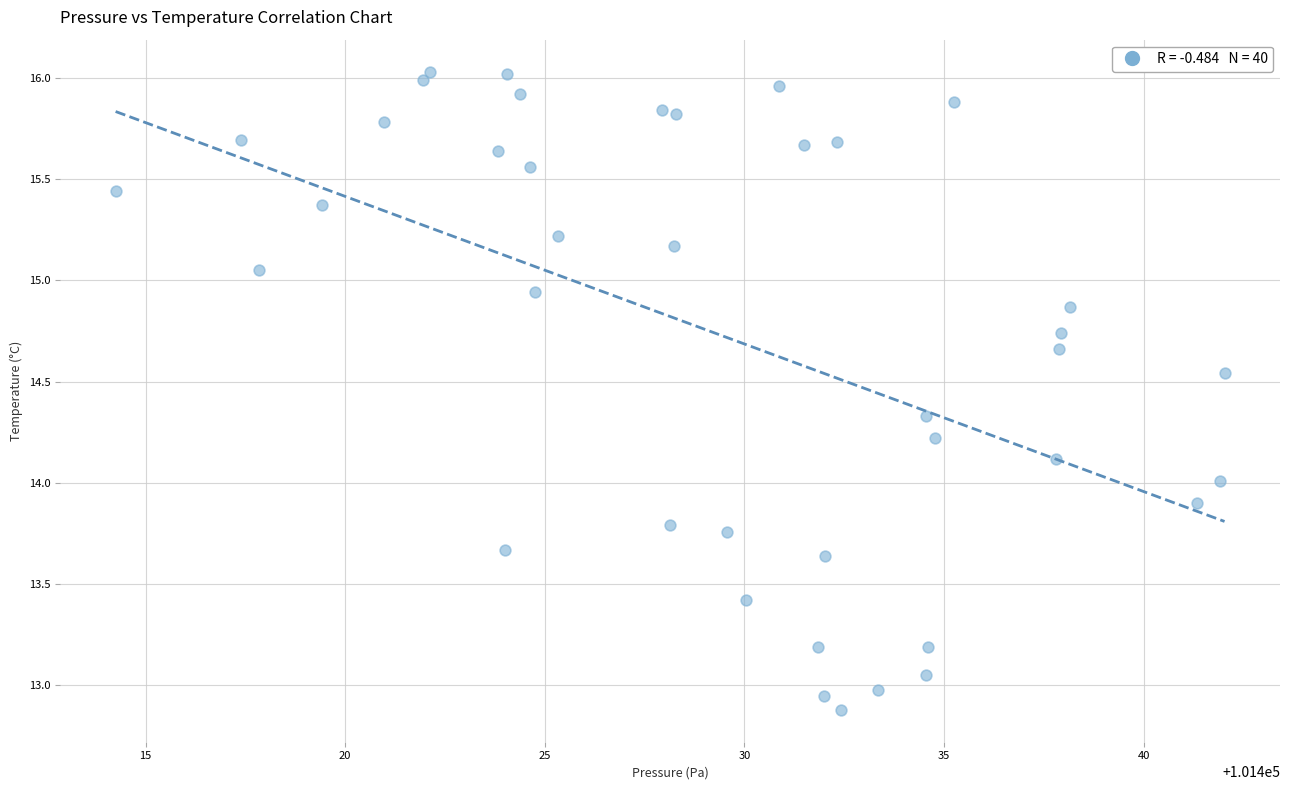

What is the range of X values (max minus min)?

27.8